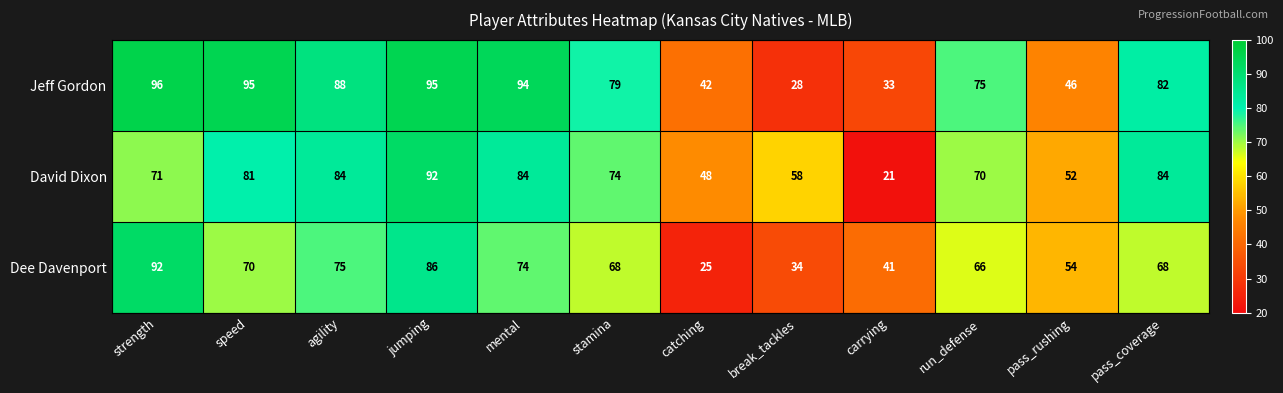

Rank the series at agility from lowest to highest value.

Dee Davenport, David Dixon, Jeff Gordon